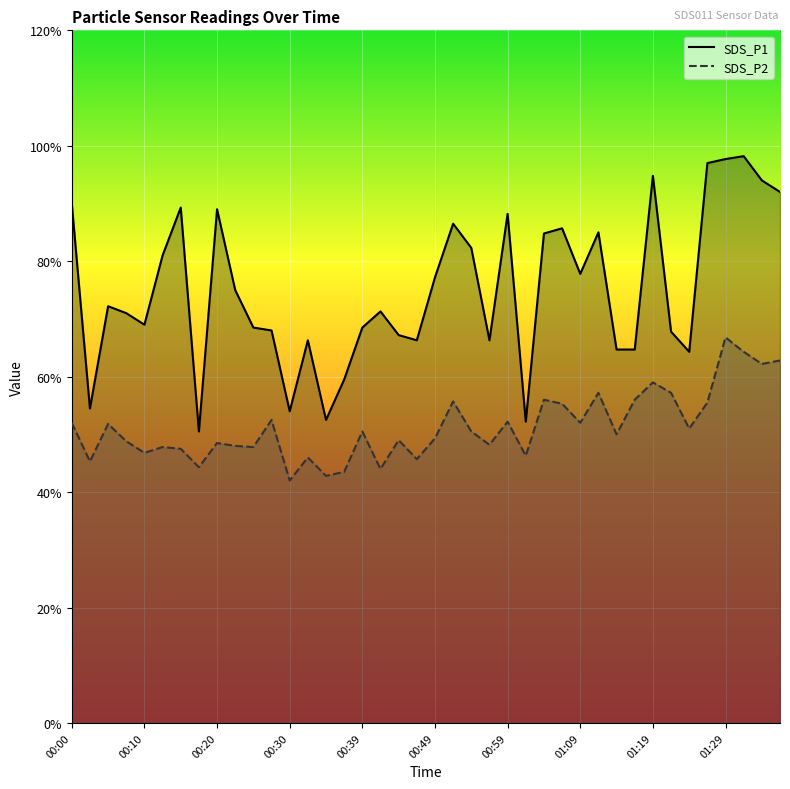

At which label is SDS_P2 closest to 5?

01:14